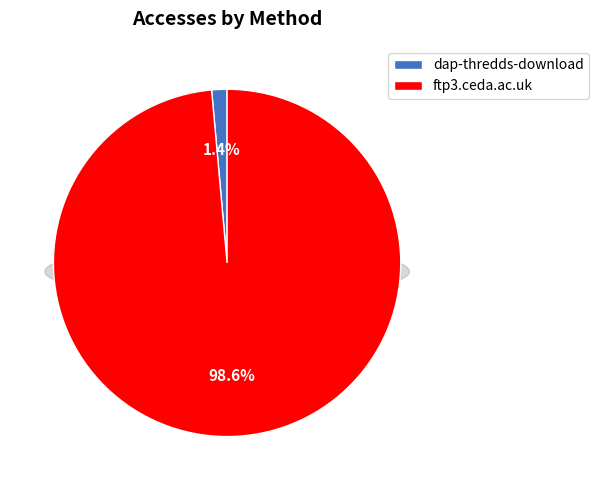

Do ftp3.ceda.ac.uk and dap-thredds-download together represent more than half of the pie?

Yes